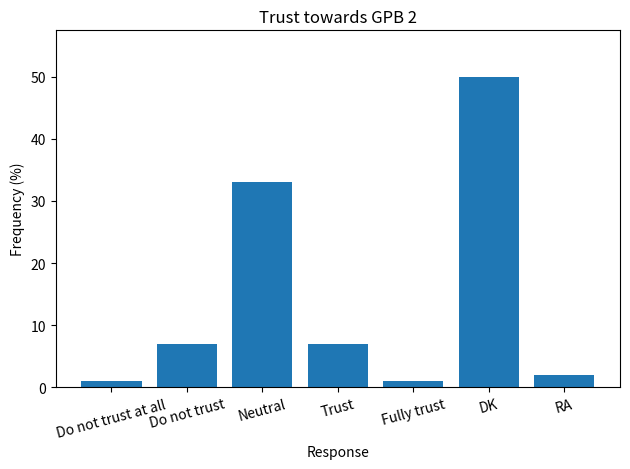

What is the value of the 5th bar from the left?

1